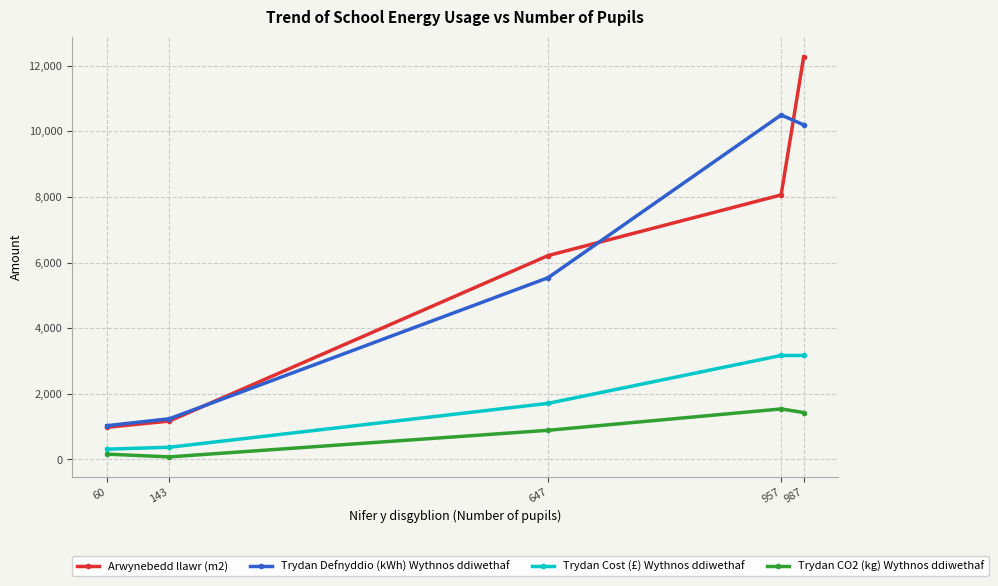

What is the difference between the highest and lowest values at 647?

5326.0